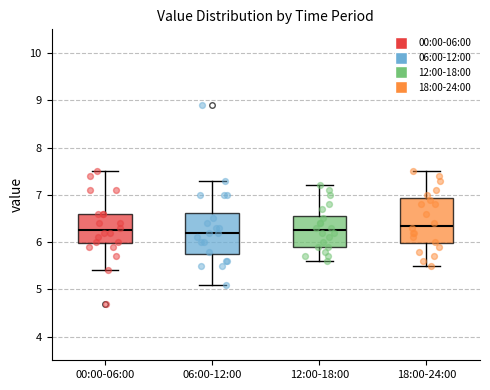

Reading left to right, transcribe this box plot: for each box, give where its median line is, the range the box spans, and where its two whiskers end, as read against the y-axis. The values are not printed on the chart, so give them approximately, as read against the axis.

00:00-06:00: median 6.3, box 6.0 to 6.6, whiskers 5.4 to 7.5
06:00-12:00: median 6.2, box 5.8 to 6.6, whiskers 5.1 to 7.3
12:00-18:00: median 6.3, box 5.9 to 6.6, whiskers 5.6 to 7.2
18:00-24:00: median 6.4, box 6.0 to 6.9, whiskers 5.5 to 7.5